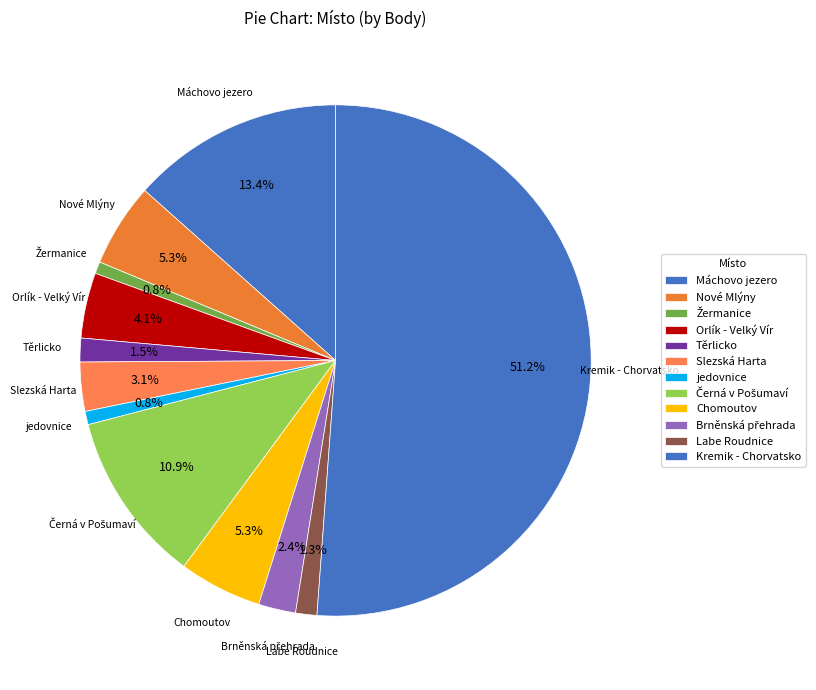

What is the change in value from Těrlicko to Chomoutov?

+1005